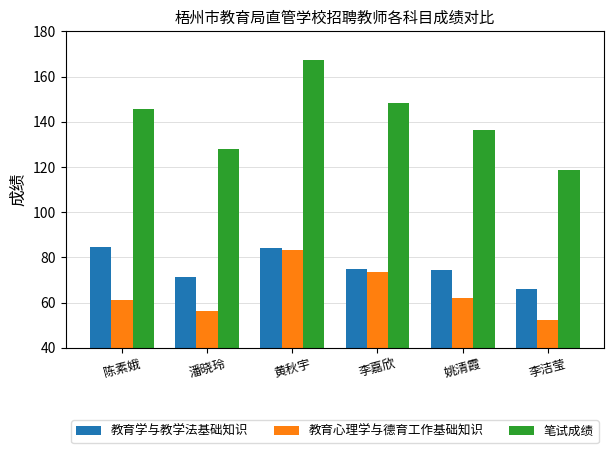

True or false: 教育心理学与德育工作基础知识 has a value of 73.1 at 李洁莹.

False